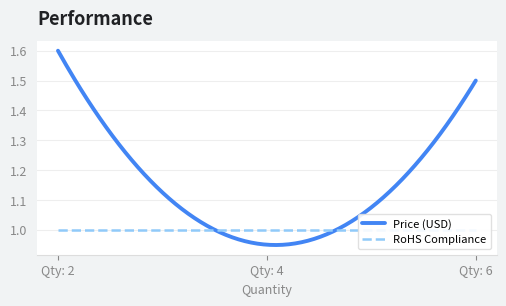

What is the difference between the maximum and second lowest values in the Price (USD) series?

0.1